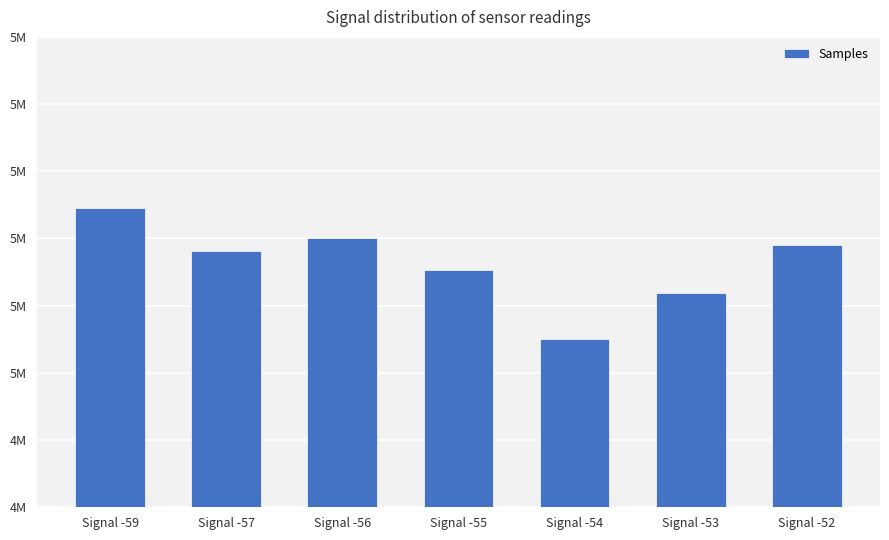

How many data points does each series have?

7